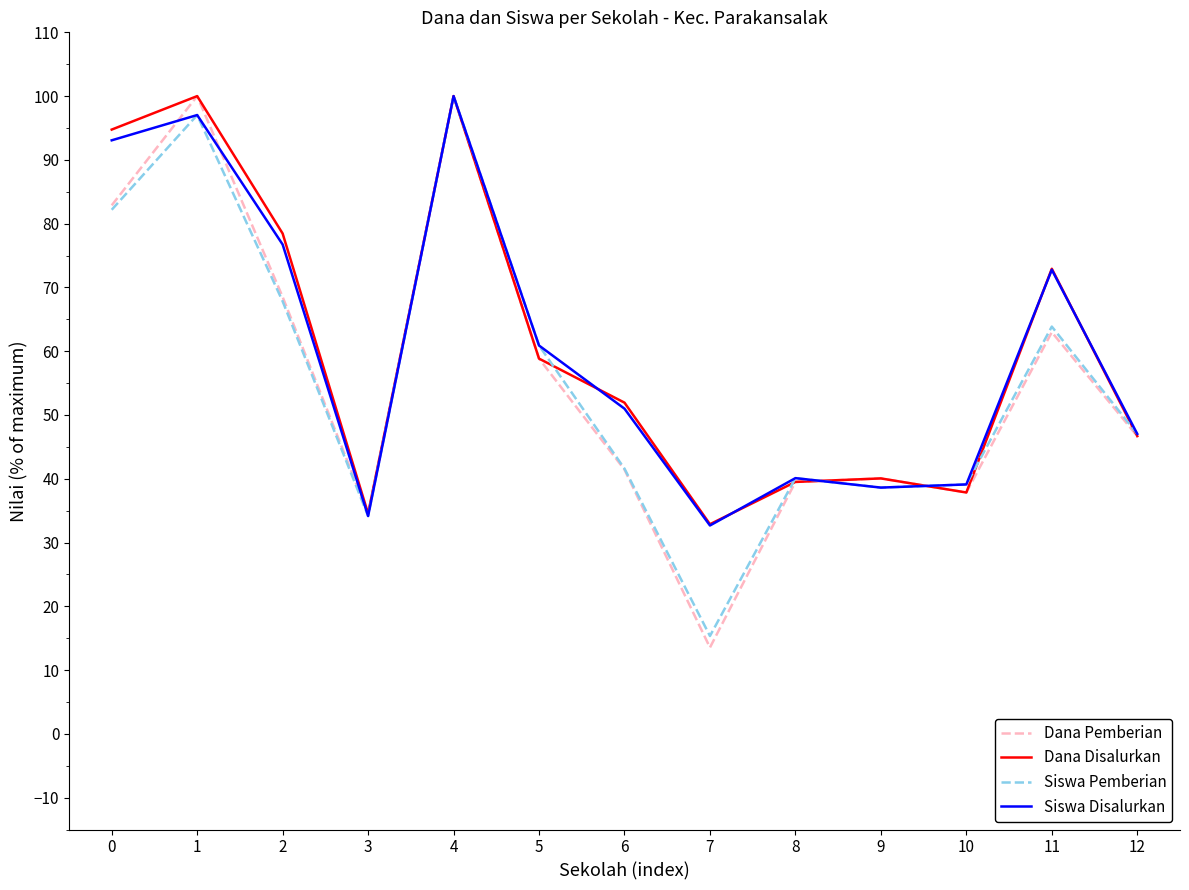

How many interior local peaks does the Dana Pemberian series have?

4